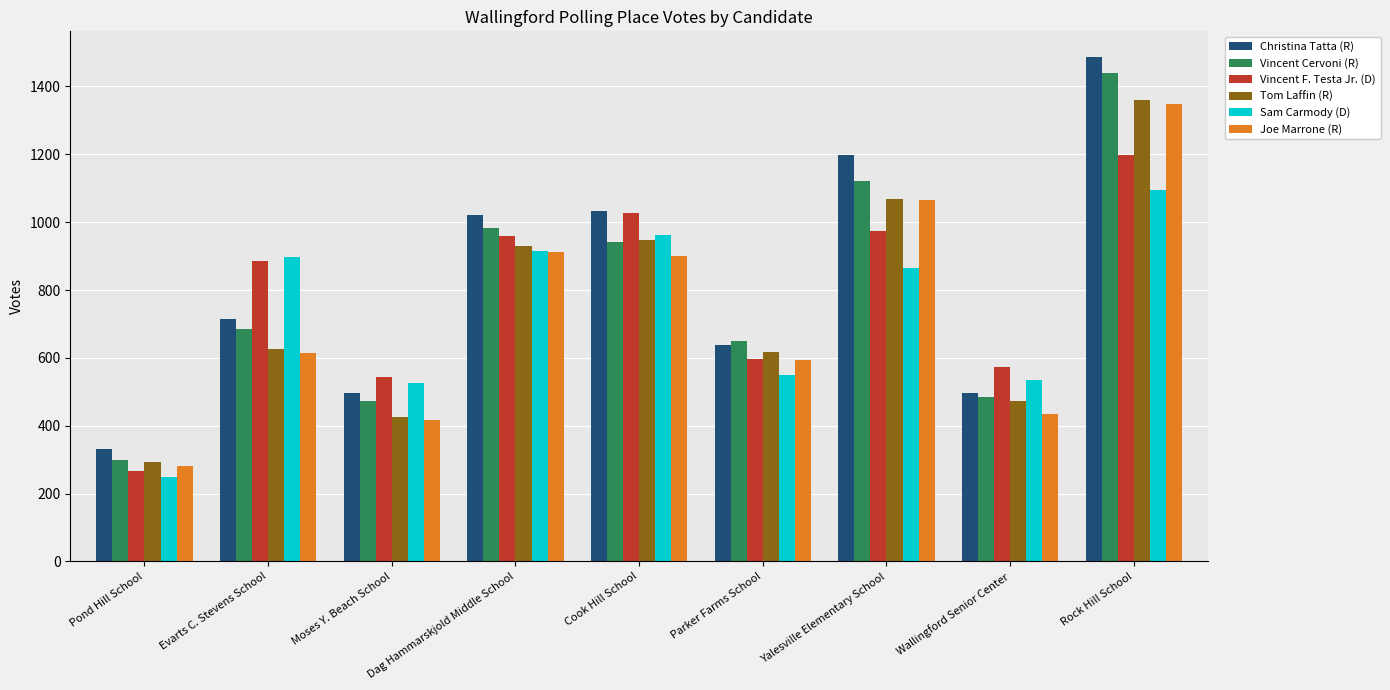

The value of Vincent Cervoni (R) at Pond Hill School is 299. True or false?

True